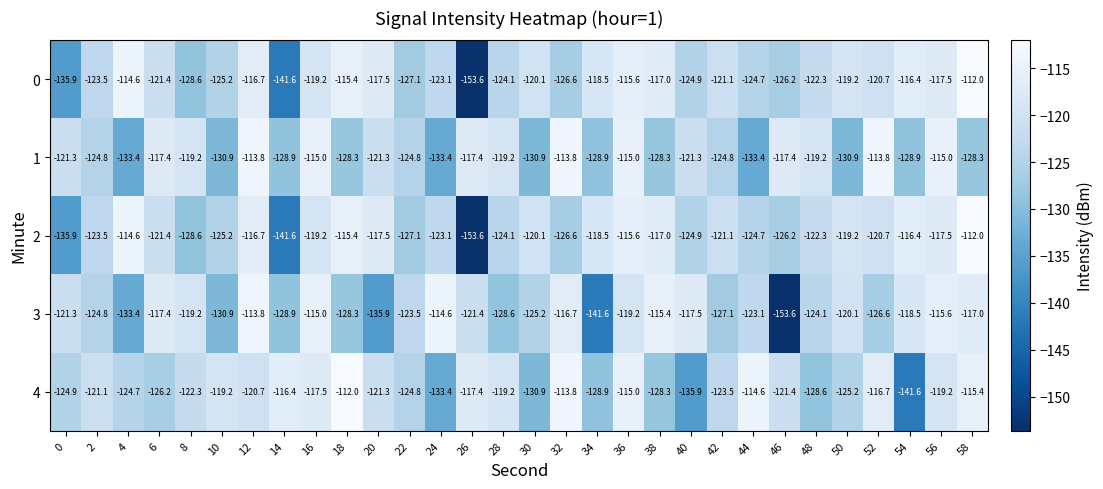

What is the greatest value displayed?

-112.0